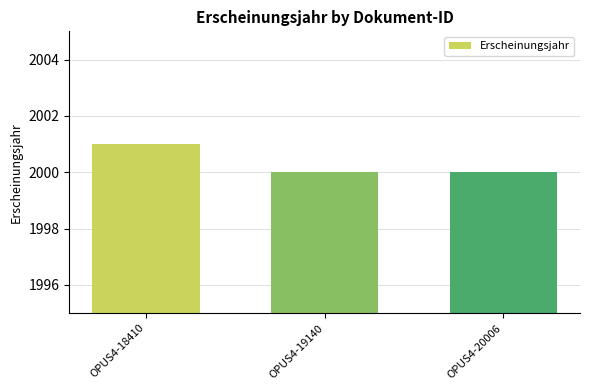

The chart shows a value of 1283 at OPUS4-18410. True or false?

False